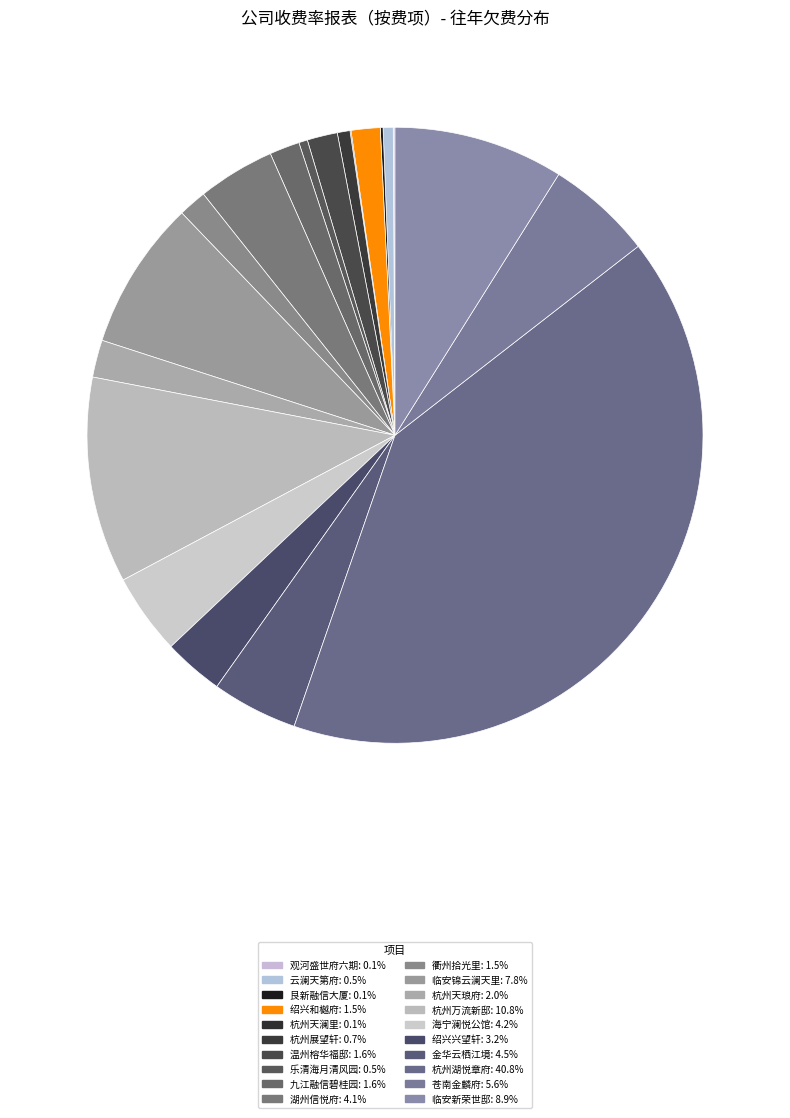

Rank the categories by value from lowest to highest.

杭州天澜里, 观河盛世府六期, 艮新融信大厦, 乐清海月清风园, 云澜天第府, 杭州展望轩, 衢州拾光里, 绍兴和樾府, 九江融信碧桂园, 温州榕华福邸, 杭州天琅府, 绍兴兴望轩, 湖州信悦府, 海宁澜悦公馆, 金华云栖江境, 苍南金麟府, 临安锦云澜天里, 临安新荣世邸, 杭州万流新邸, 杭州湖悦章府